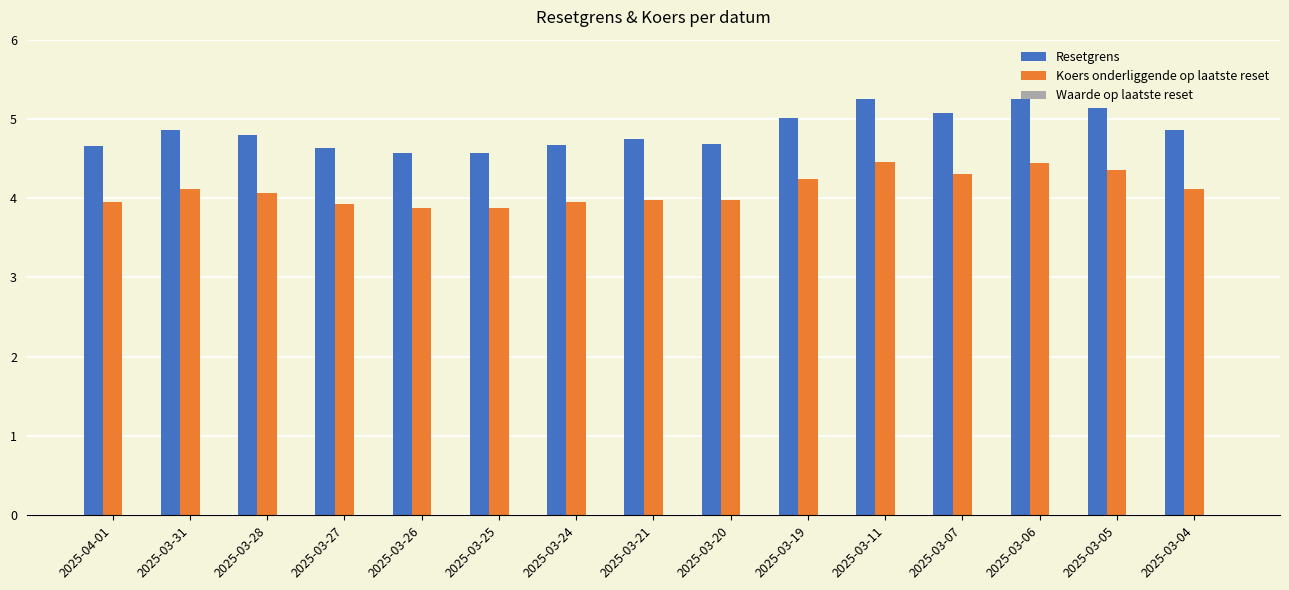

What is the label of the 7th bar from the left?

2025-03-24